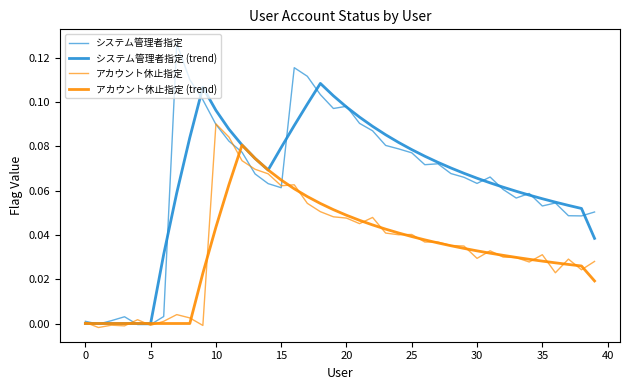

At which category does アカウント休止指定 (trend) reach its first local peak?

12